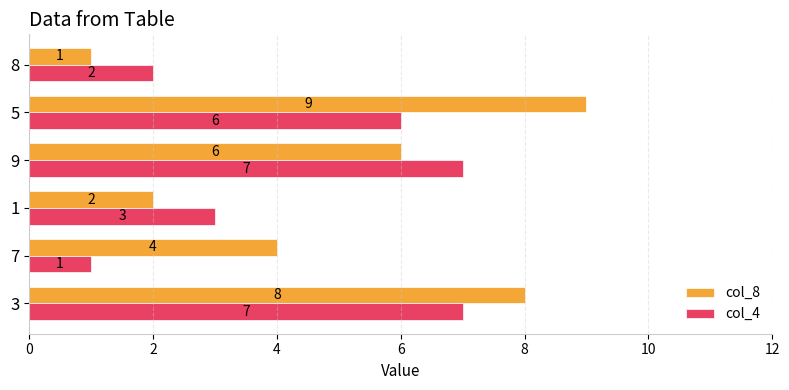

Which series has the widest spread of values?

col_8